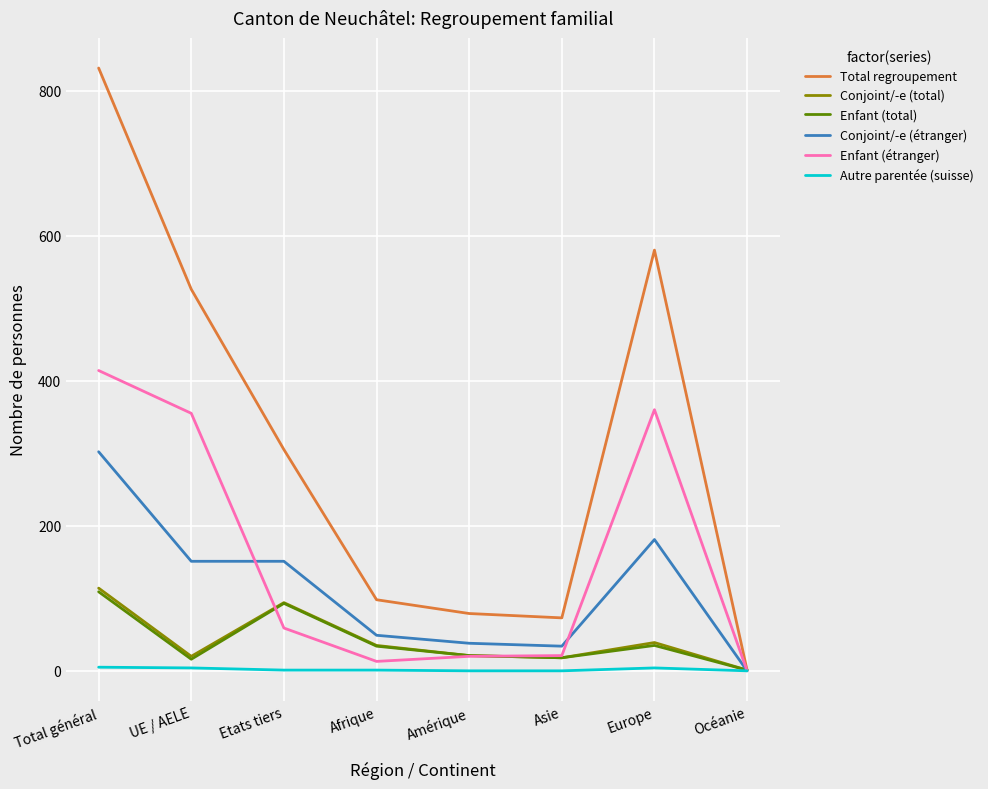

Count the number of categories in the chart.

8